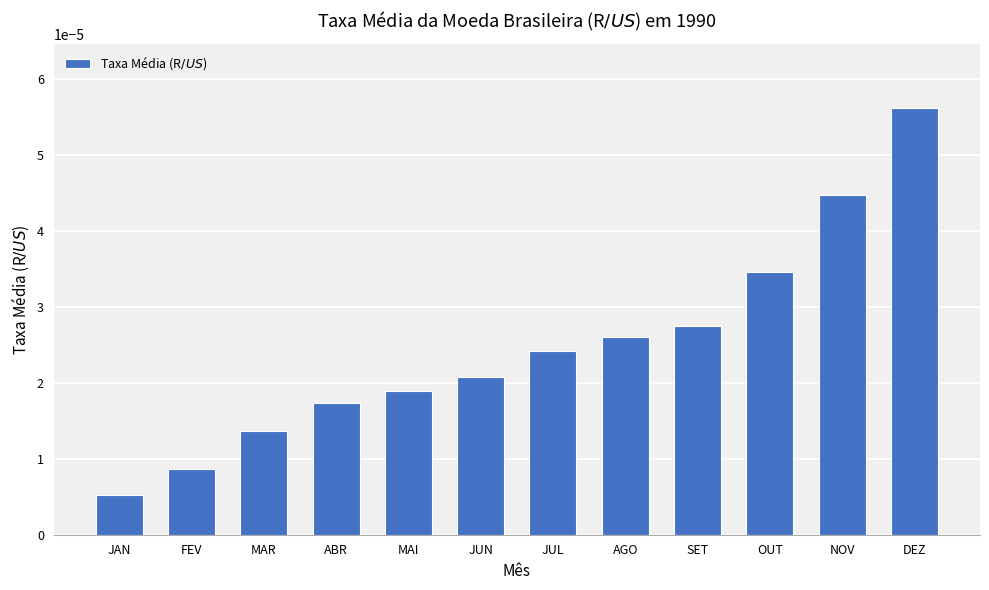

Rank the categories by value from lowest to highest.

JAN, FEV, MAR, ABR, MAI, JUN, JUL, AGO, SET, OUT, NOV, DEZ